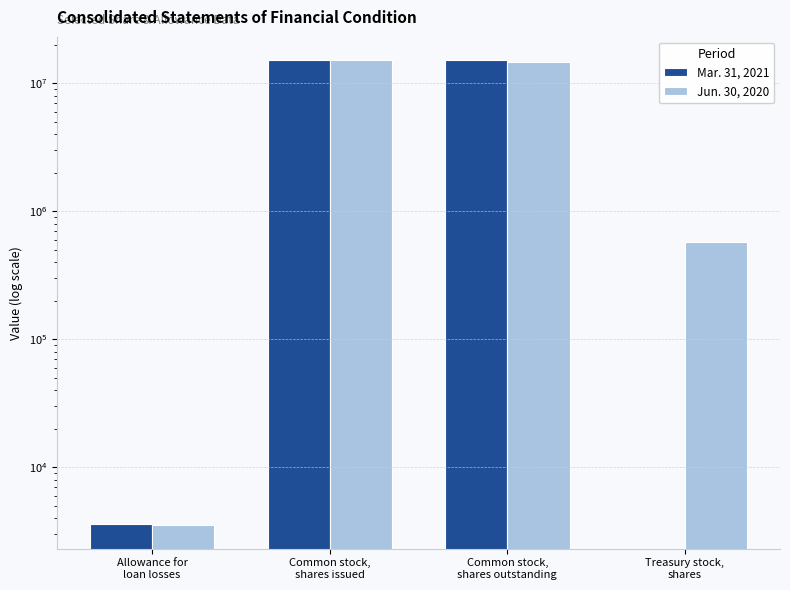

List the series in order of their overall mean, lowest first.

Mar. 31, 2021, Jun. 30, 2020